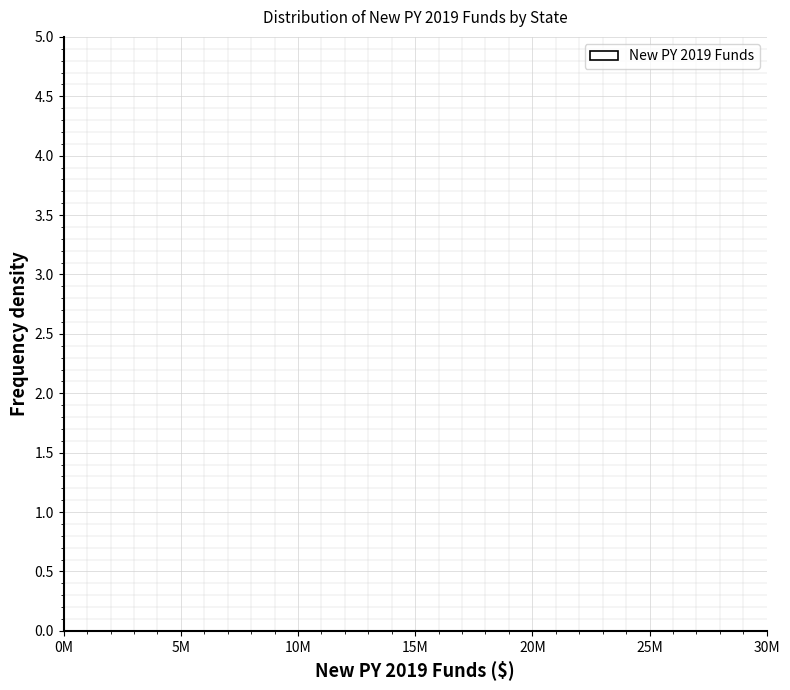

Is it true that the value at 15M is 0.0?

True